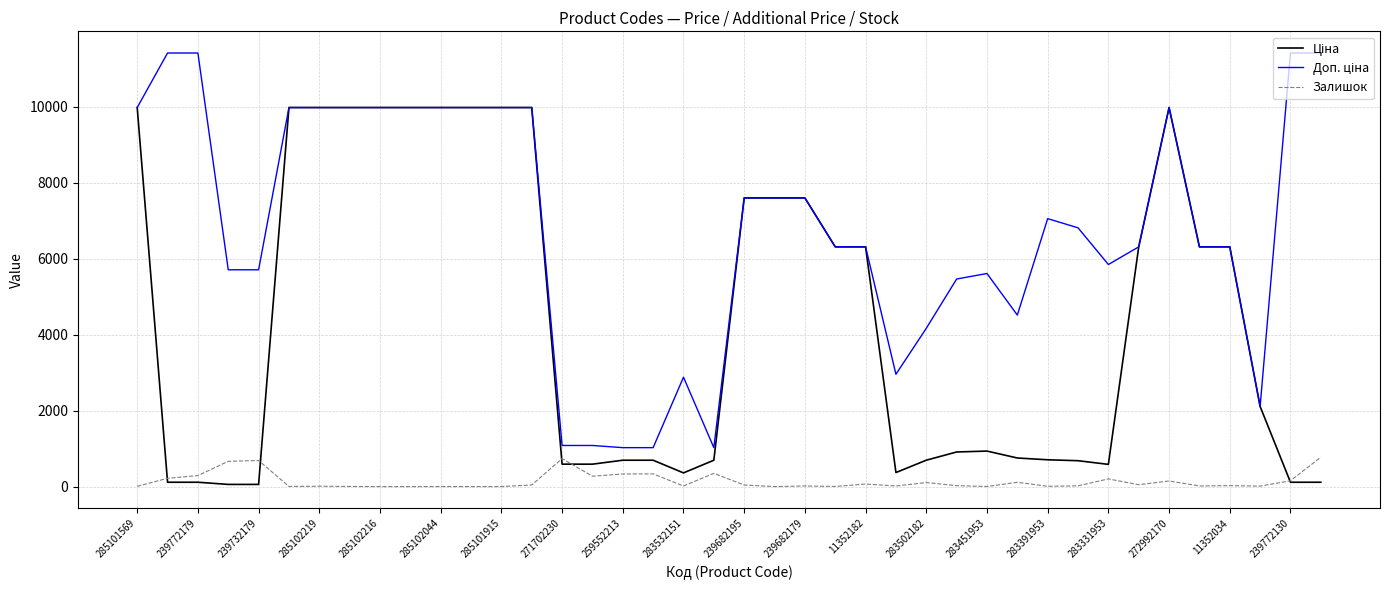

What is the greatest value displayed?

11410.0